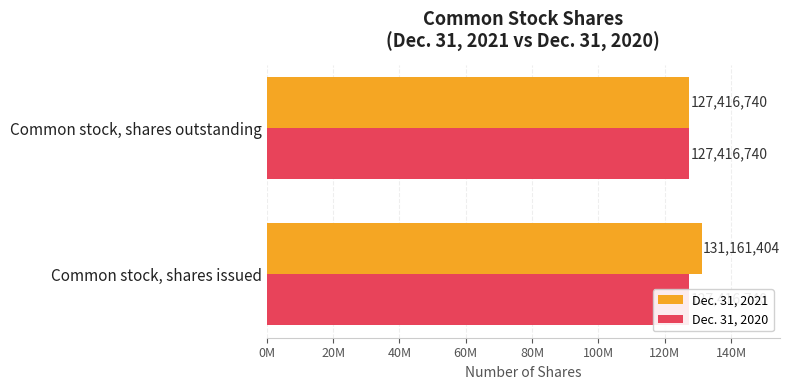

List the series in order of their peak value, lowest first.

Dec. 31, 2020, Dec. 31, 2021